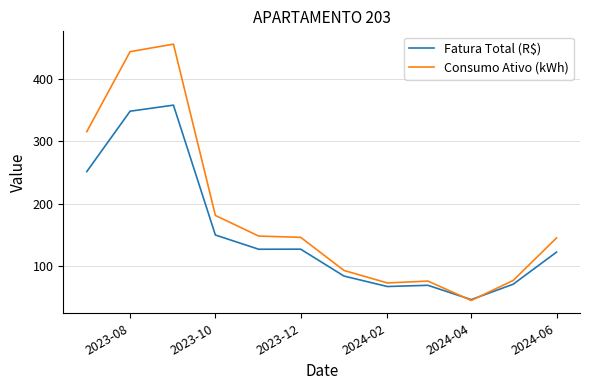

Which series has the largest range (max minus min)?

Consumo Ativo (kWh)